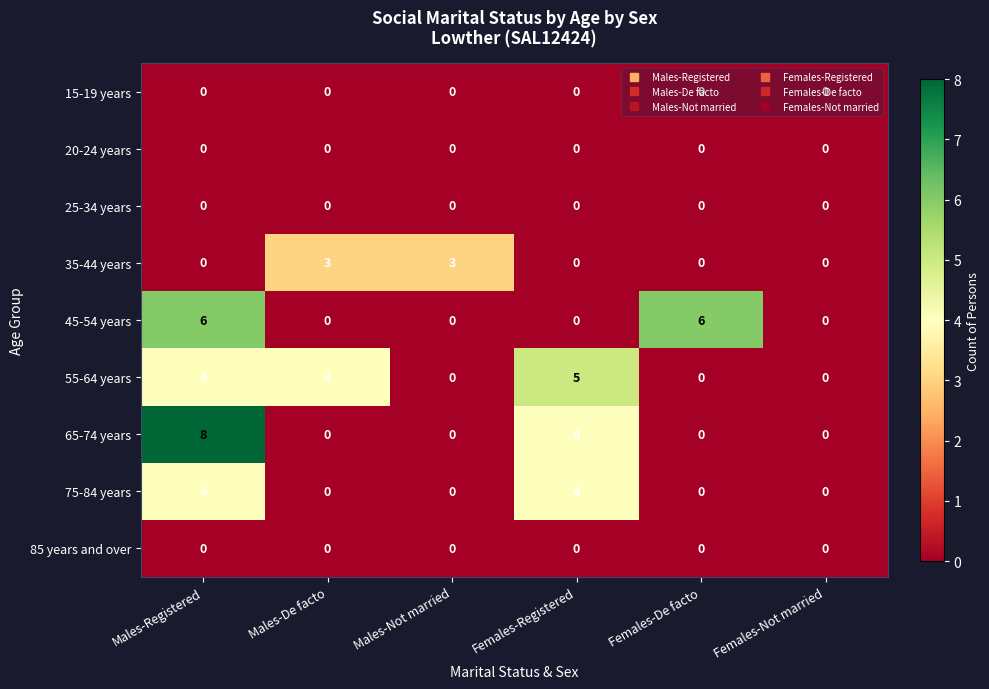

Which series has the largest range (max minus min)?

65-74 years